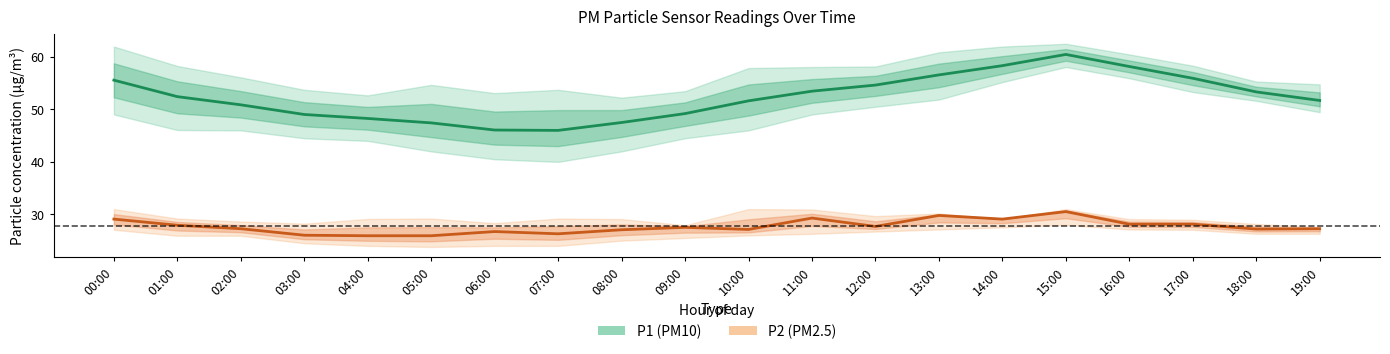

How many data points in P1 (PM10) are less than 52?

10